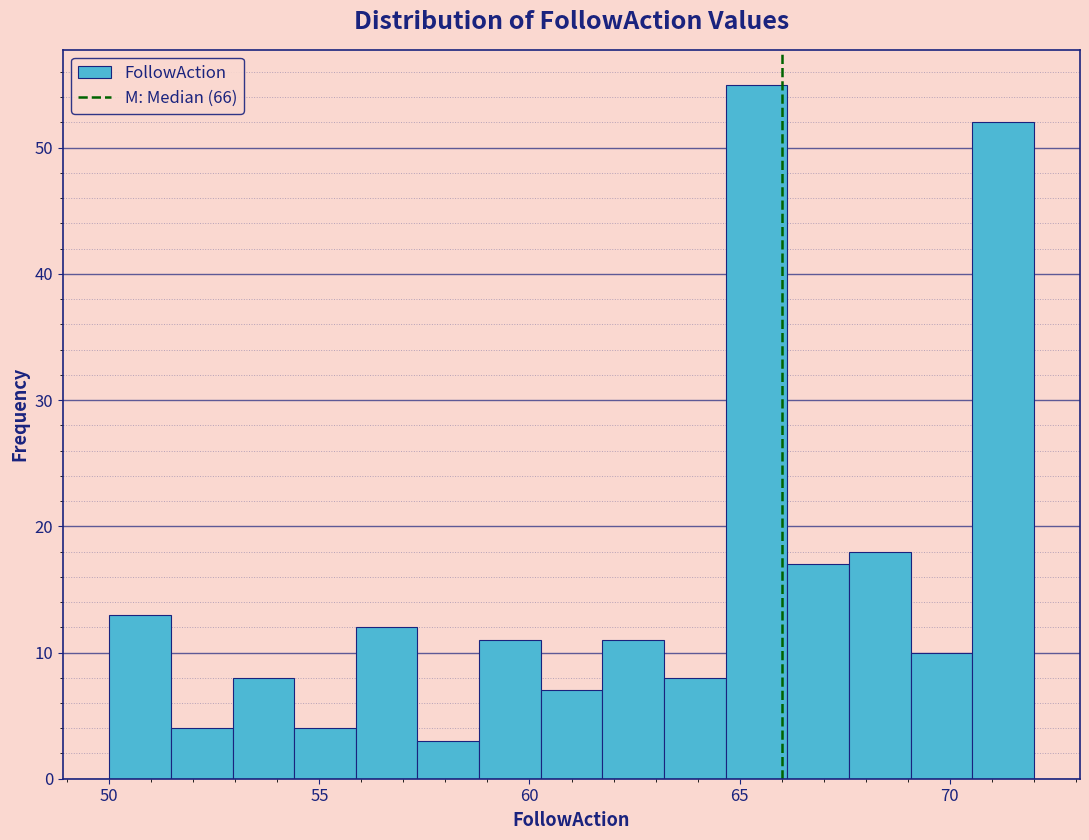

Around what value on the x-axis is the tallest bar? Give the approximate position of its centre, as read against the axis.

65.5